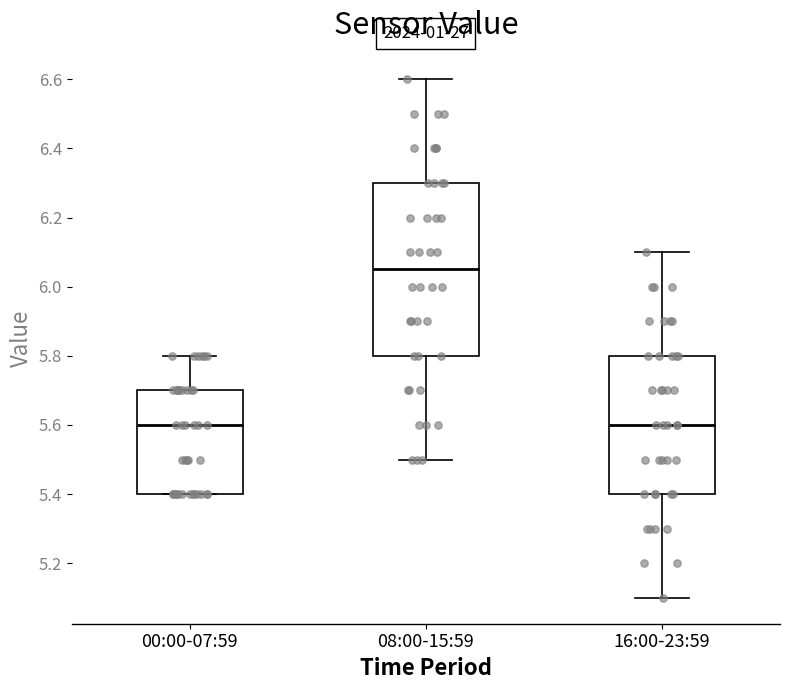

Reading left to right, transcribe this box plot: for each box, give where its median line is, the range the box spans, and where its two whiskers end, as read against the y-axis. The values are not printed on the chart, so give them approximately, as read against the axis.

00:00-07:59: median 5.60, box 5.40 to 5.70, whiskers 5.40 to 5.80
08:00-15:59: median 6.06, box 5.80 to 6.30, whiskers 5.50 to 6.60
16:00-23:59: median 5.60, box 5.40 to 5.80, whiskers 5.10 to 6.10